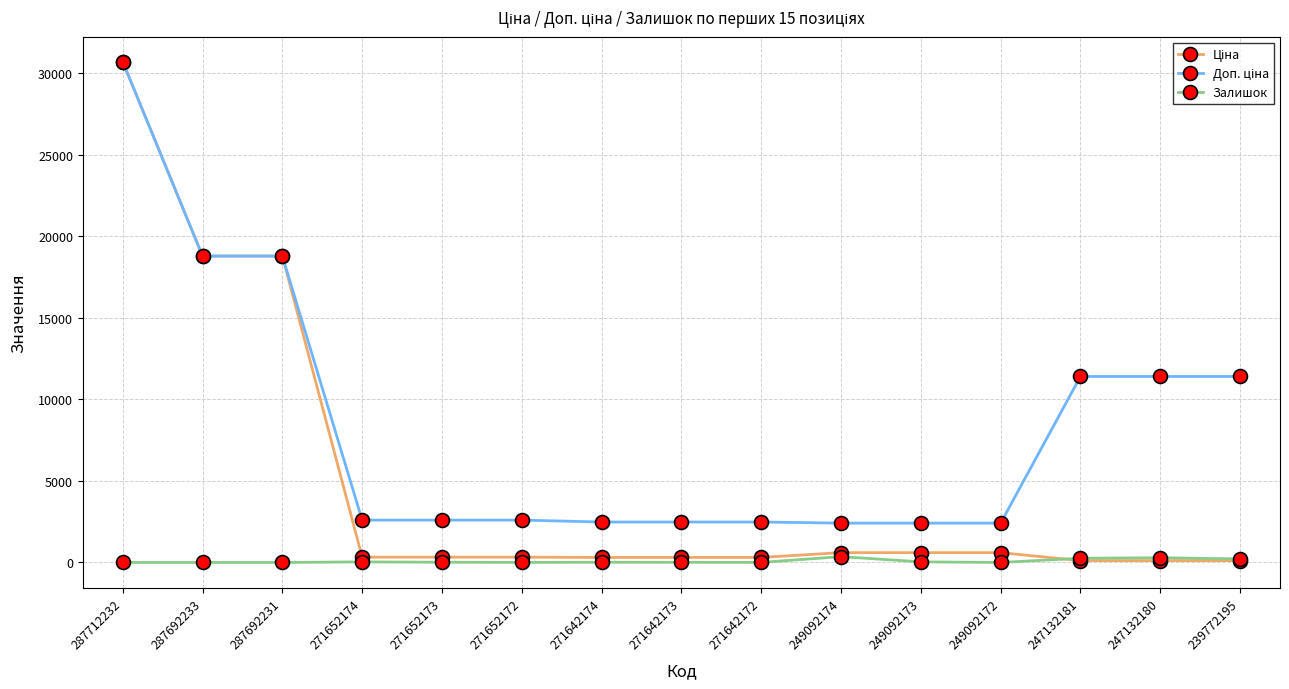

At how many categories does at least one series exceed 4378?

6